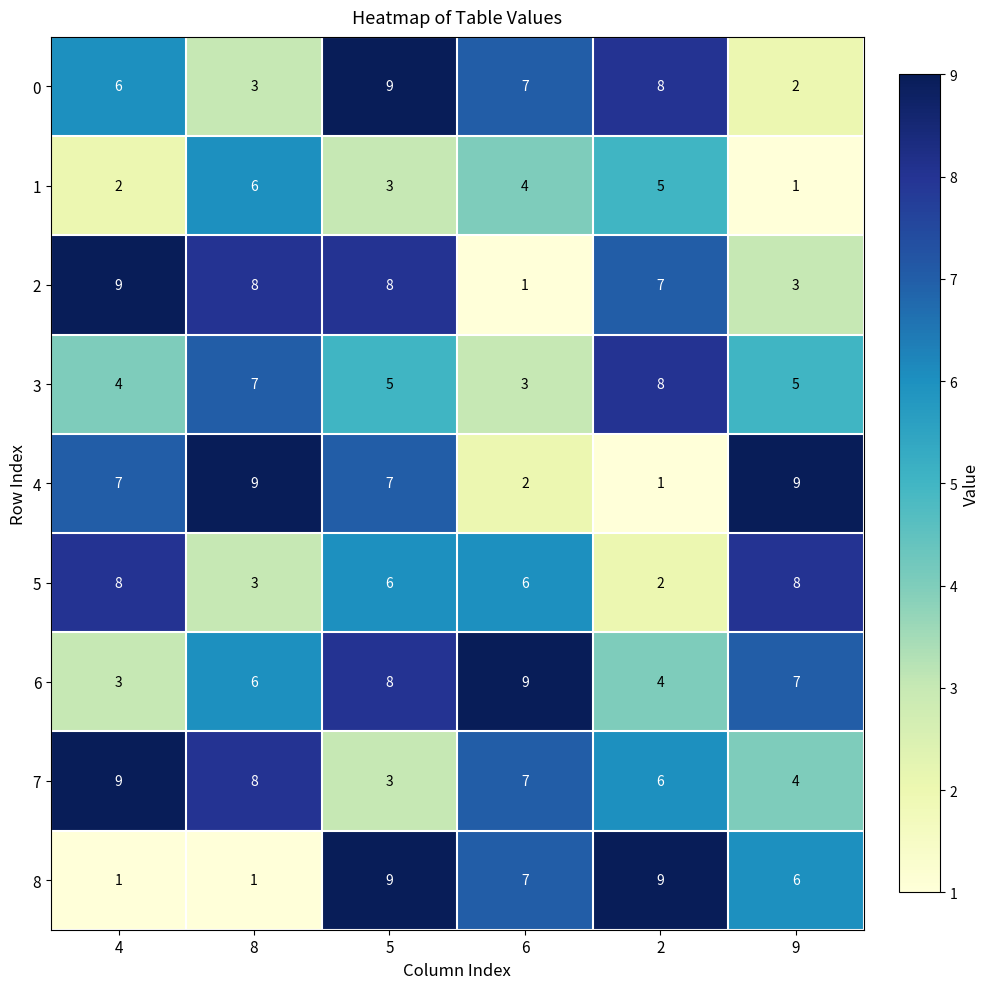

The 2 series shows 0 at 6. True or false?

False